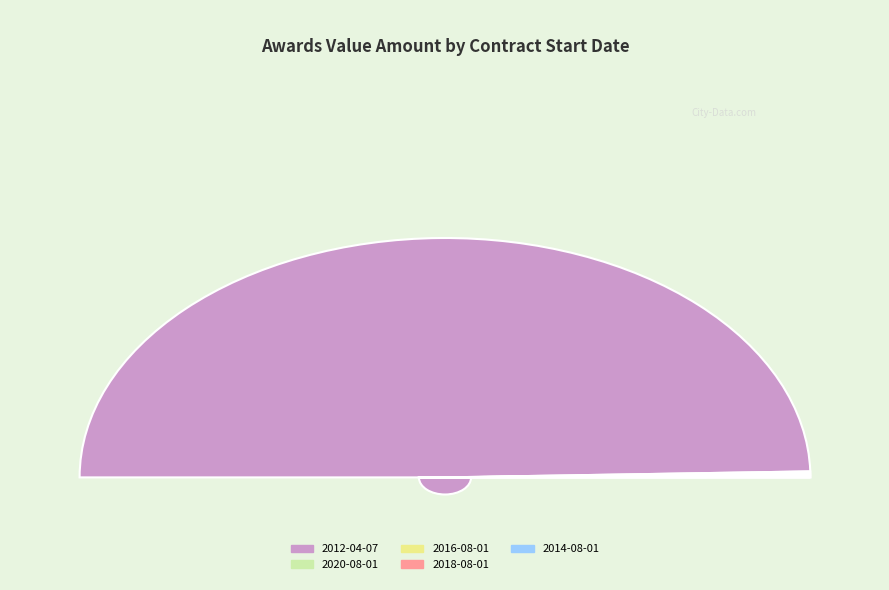

The 2016-08-01 slice represents 0% of the pie. True or false?

True